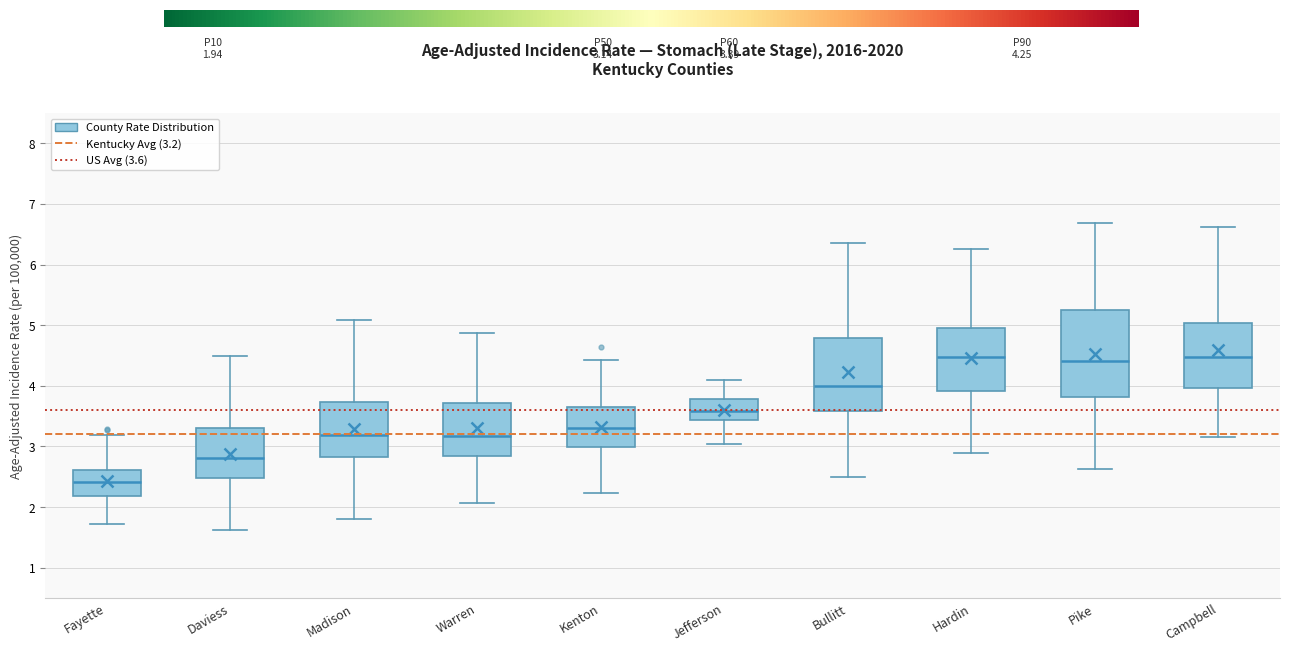

Where is the lower edge of the box for Daviess on the y-axis? The values are not printed on the chart, so give them approximately, as read against the axis.

2.5